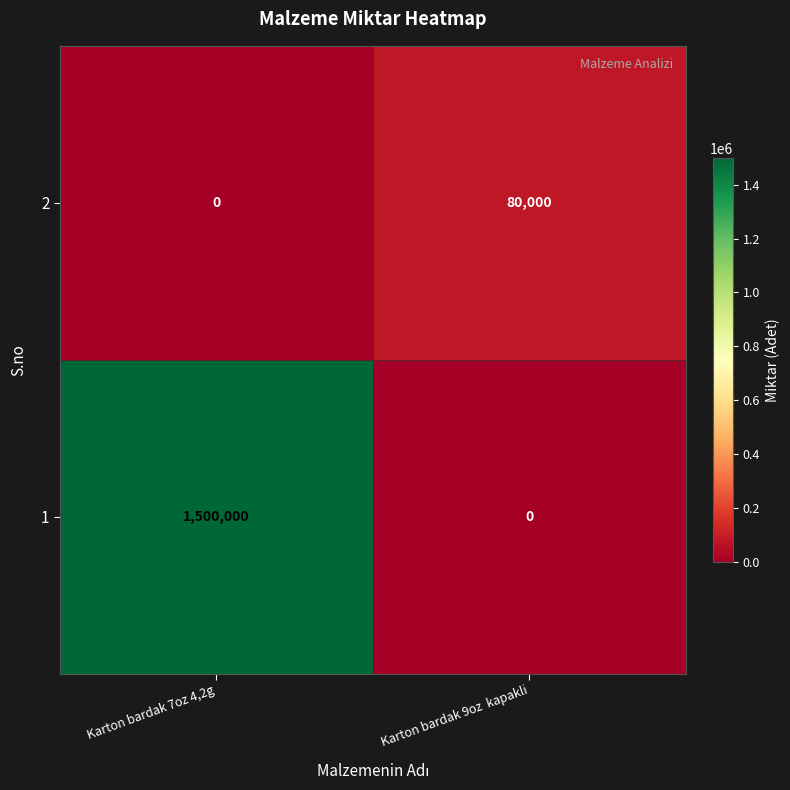

What is the sum of the 2 values at Karton bardak 7oz 4,2g and Karton bardak 9oz  kapakli?

80000